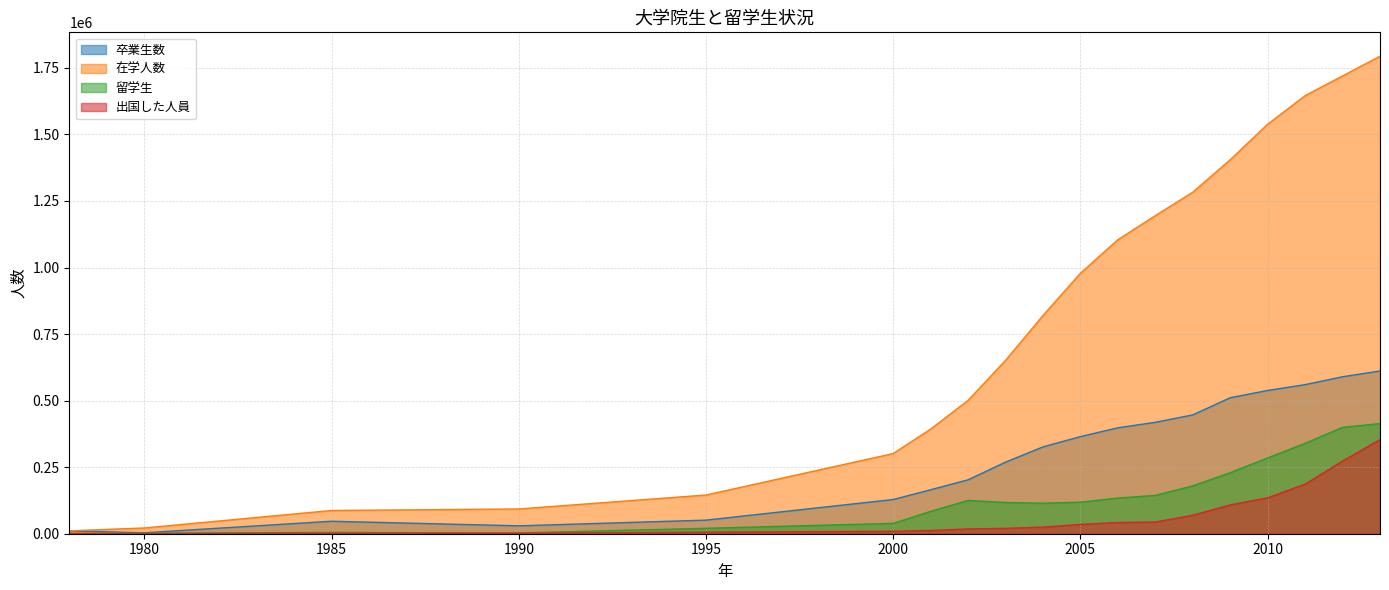

What is the spread (max minus min) of values at 2007?

1151047